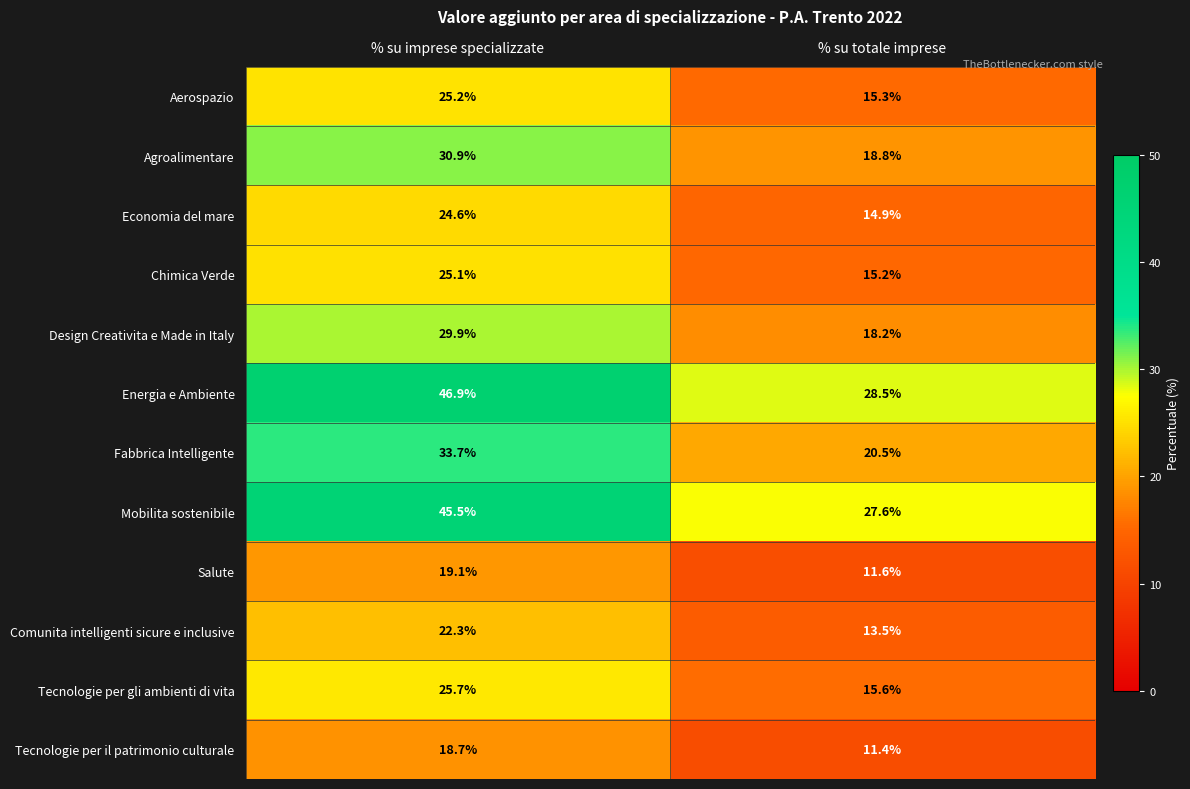

What is the total value across all series at % su imprese specializzate?

347.6